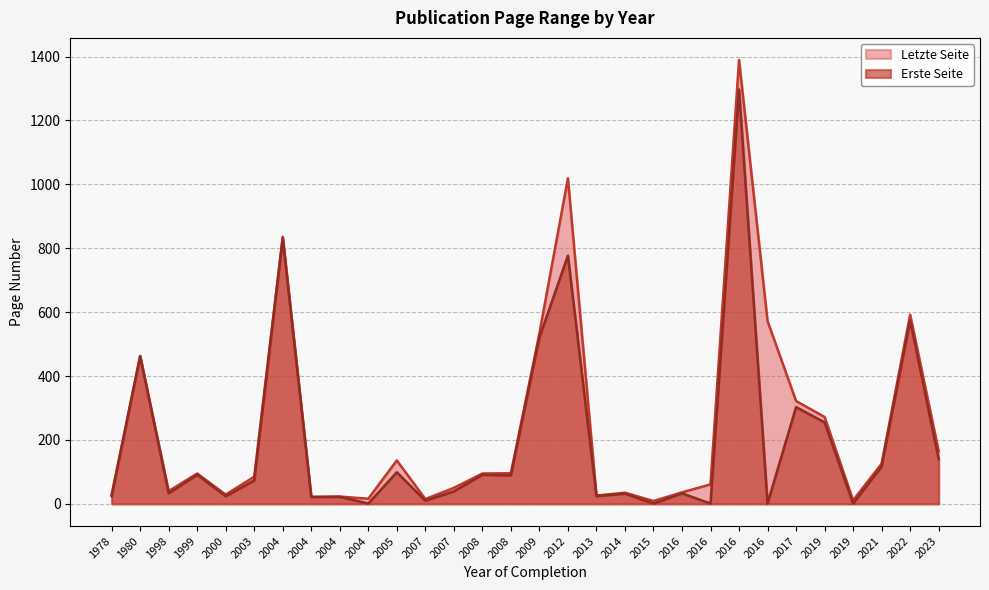

What is the highest value of the Erste Seite series?

1297